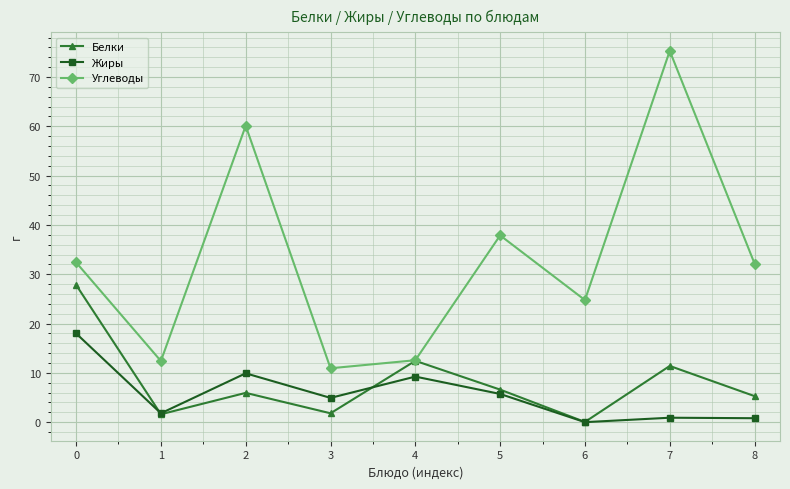

At which label is Жиры closest to 9?

4